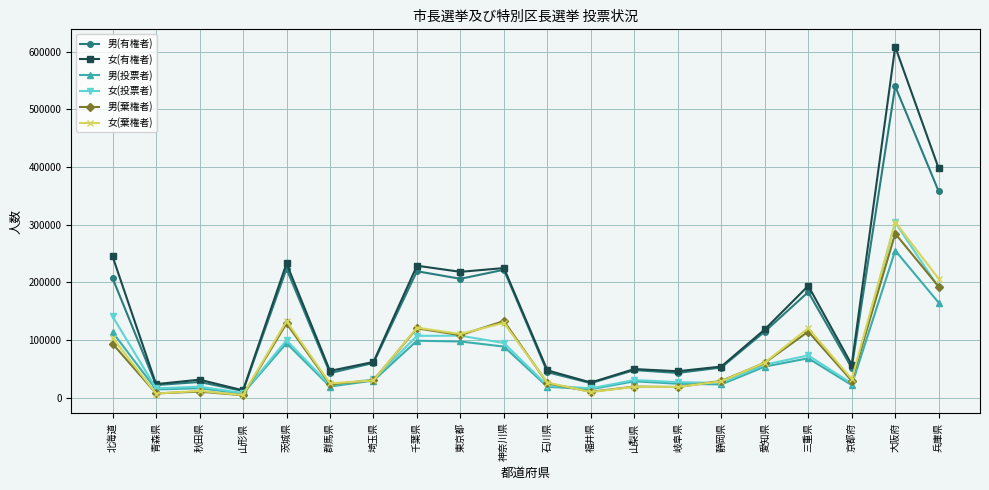

What are all the series names shown in the legend?

男(有権者), 女(有権者), 男(投票者), 女(投票者), 男(棄権者), 女(棄権者)